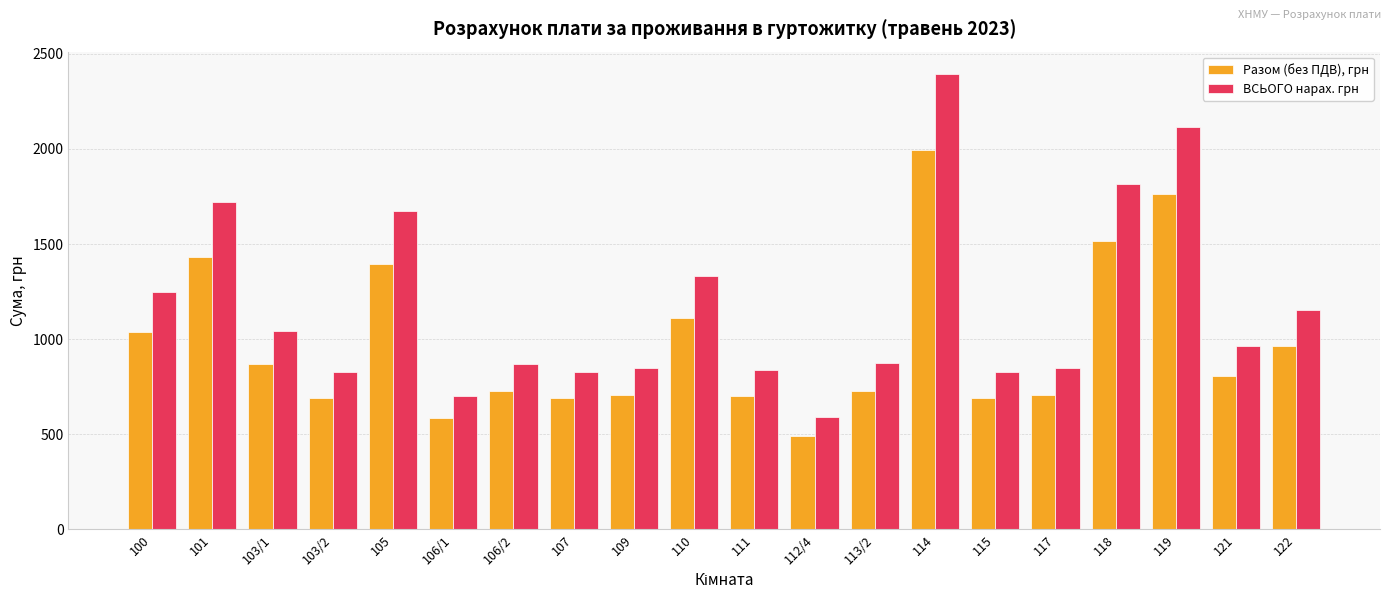

What is the spread (max minus min) of values at 119?

353.0